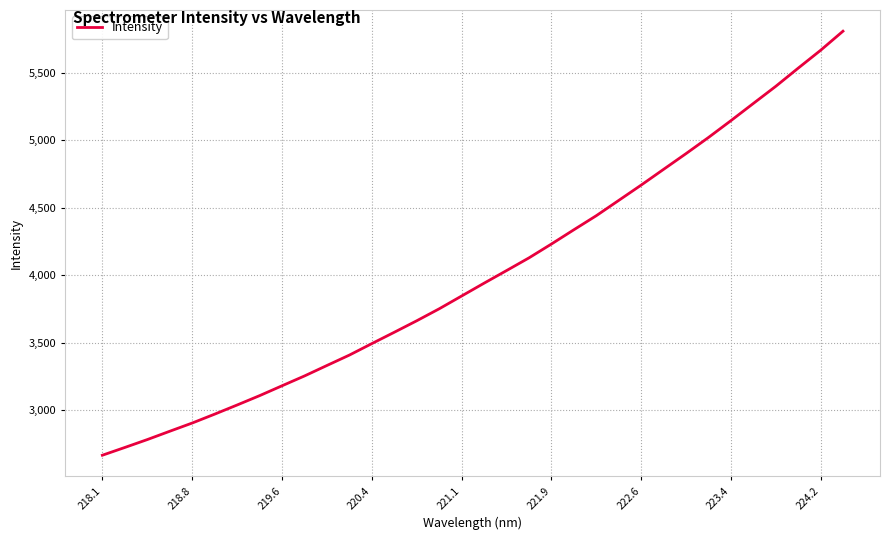

Does the chart have visible grid lines?

Yes